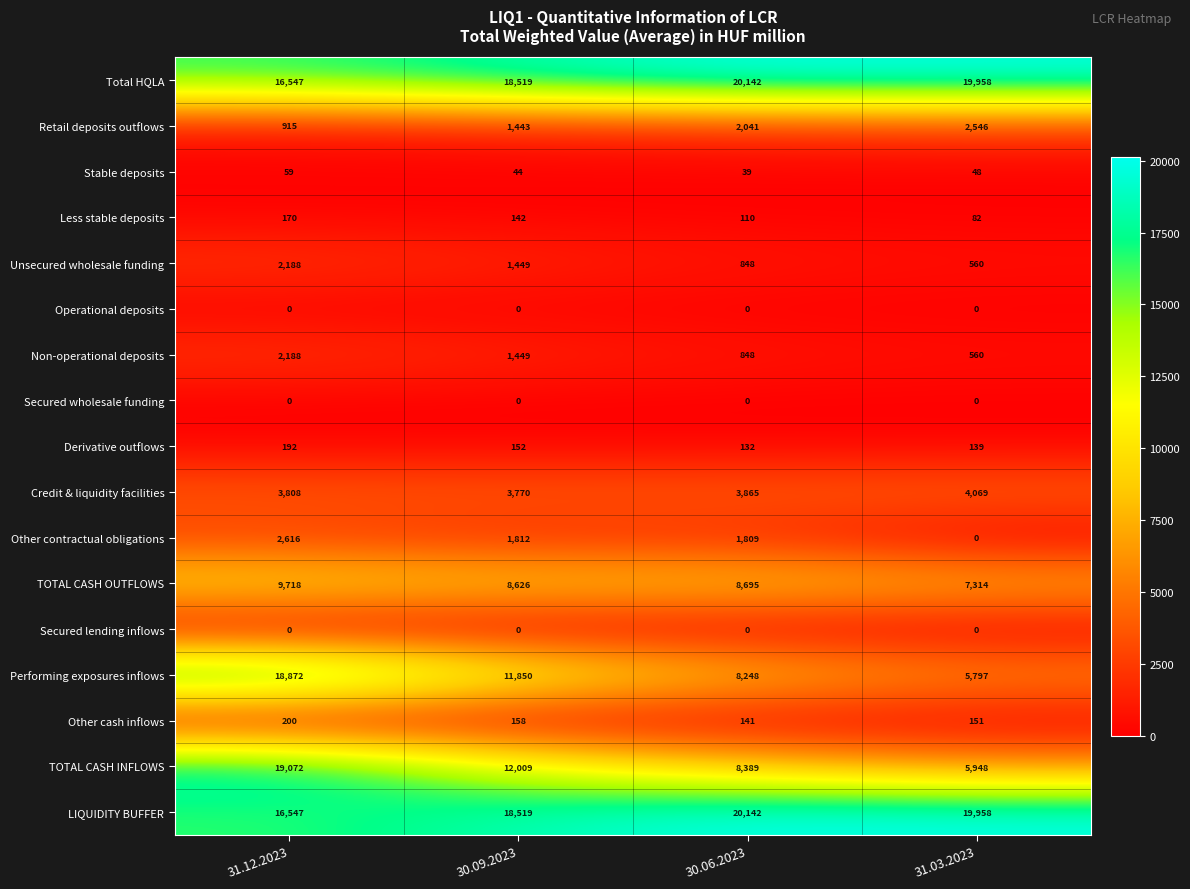

Which series changed the most between 31.12.2023 and 30.09.2023?

TOTAL CASH INFLOWS